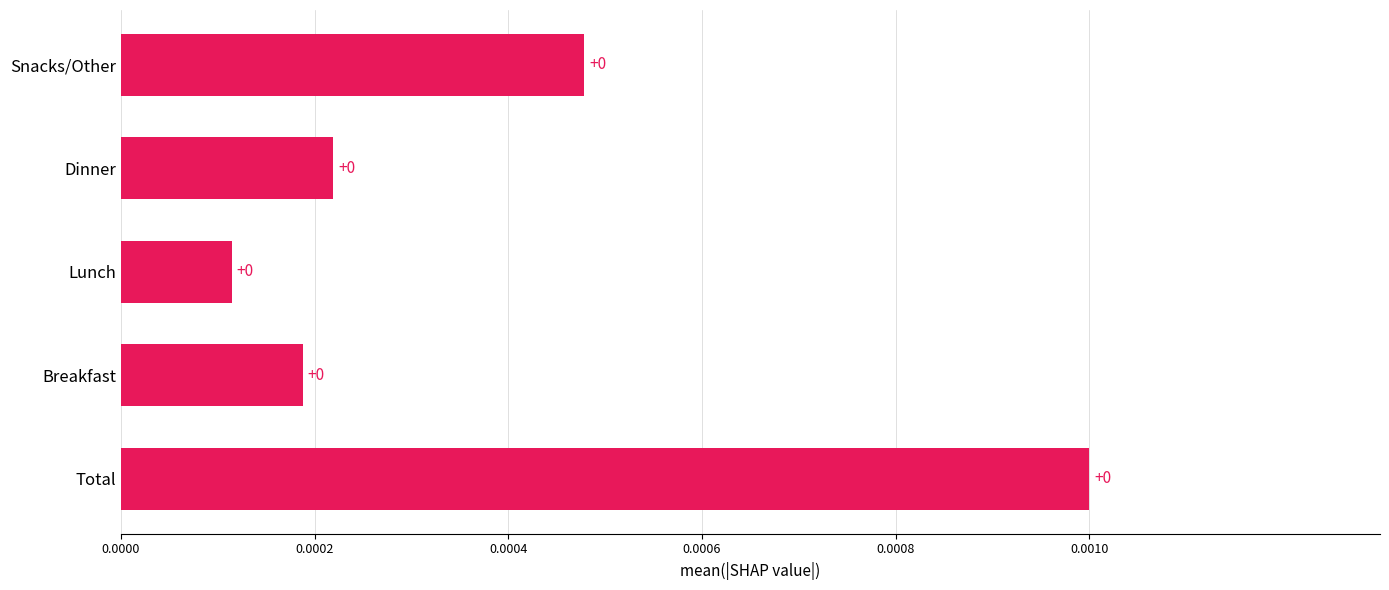

True or false: the data shows 0.0 at Lunch.

True